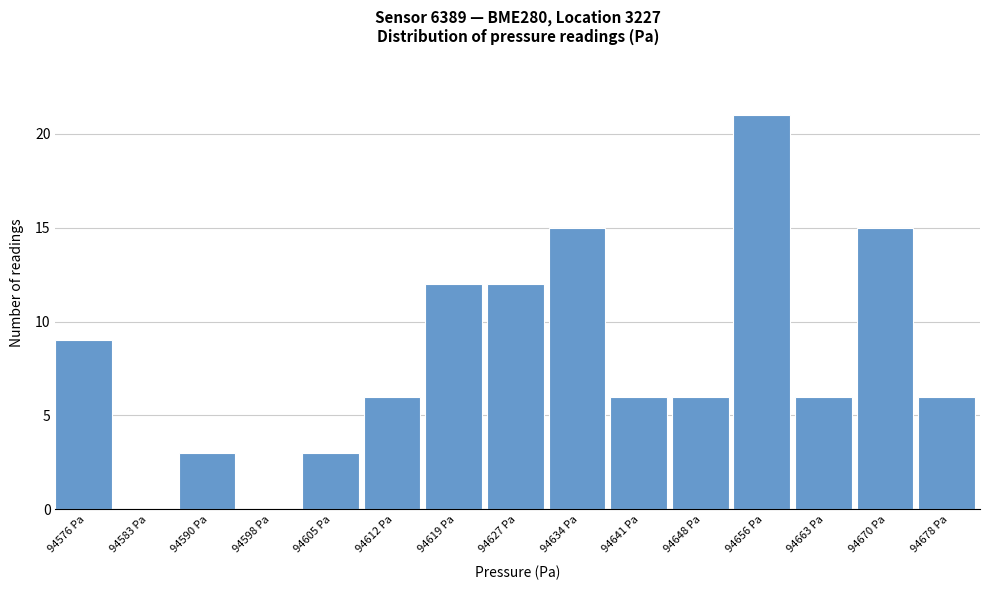

Reading left to right, extract all data points from this chart.

94576 Pa=9	94583 Pa=0	94590 Pa=3	94598 Pa=0	94605 Pa=3	94612 Pa=6	94619 Pa=12	94627 Pa=12	94634 Pa=15	94641 Pa=6	94648 Pa=6	94656 Pa=21	94663 Pa=6	94670 Pa=15	94678 Pa=6